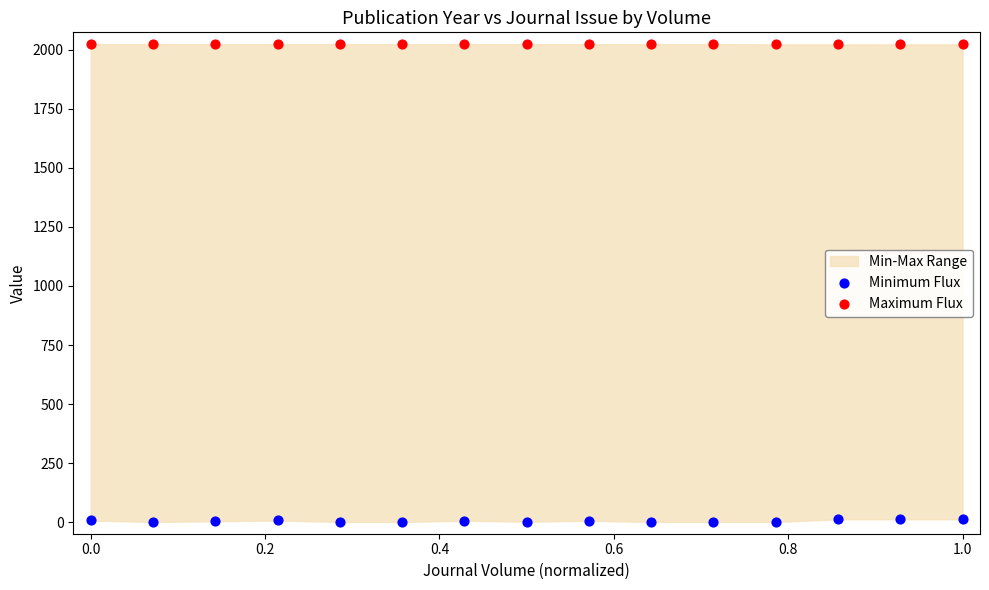

Which series has the largest Y range (max minus min)?

Minimum Flux